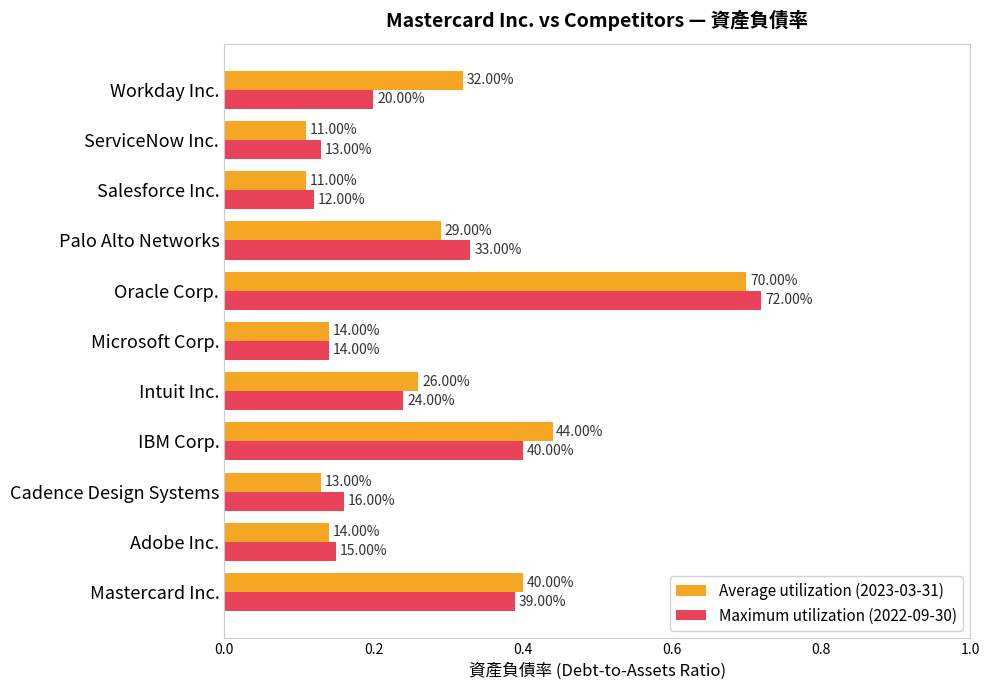

At how many categories does at least one series exceed 0?

11